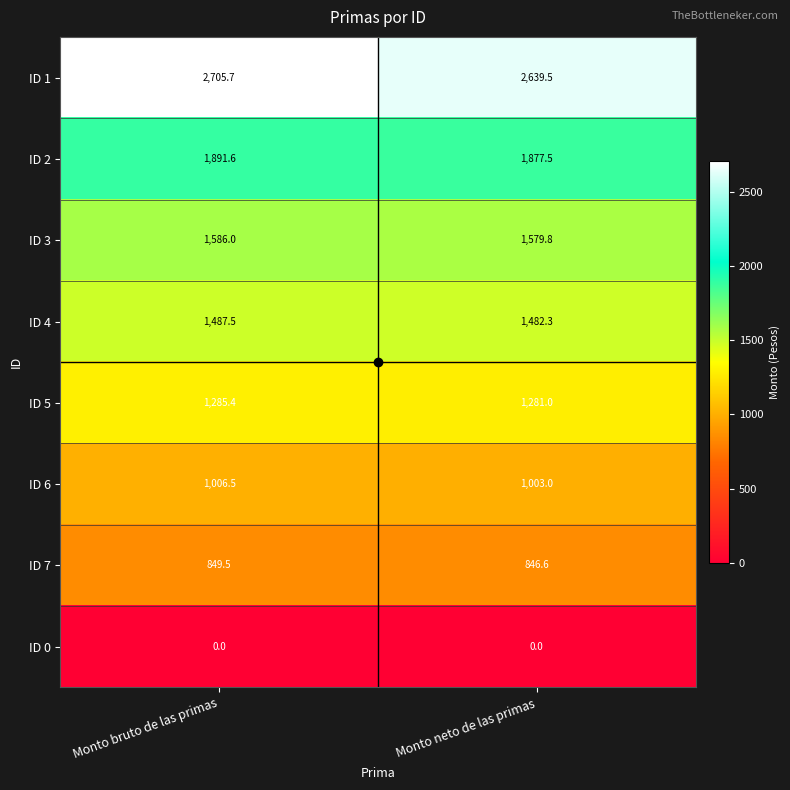

Which series has the widest spread of values?

ID 1